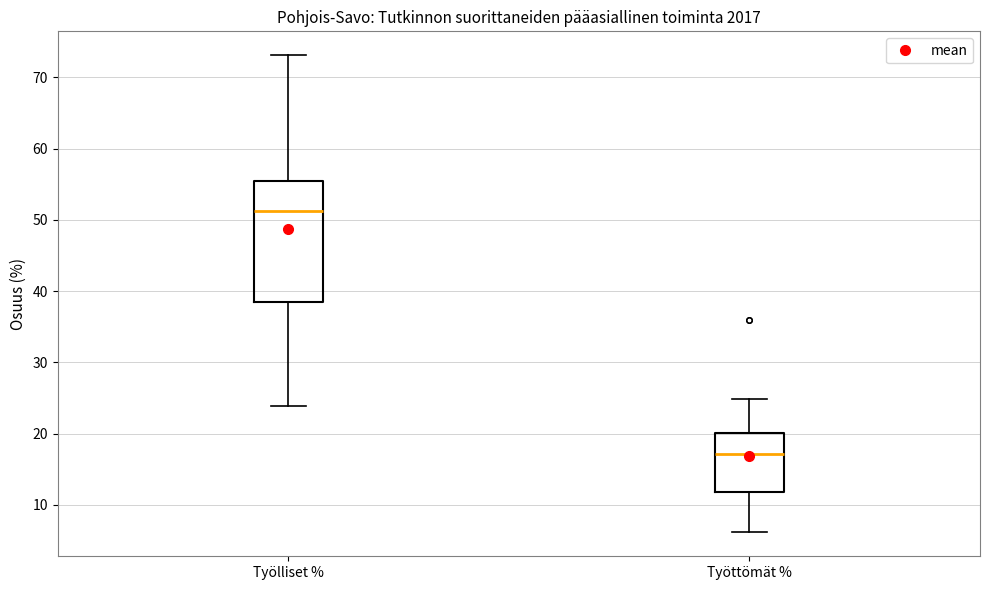

Reading left to right, transcribe this box plot: for each box, give where its median line is, the range the box spans, and where its two whiskers end, as read against the y-axis. The values are not printed on the chart, so give them approximately, as read against the axis.

Työlliset %: median 51, box 38 to 55, whiskers 24 to 73
Työttömät %: median 17, box 12 to 20, whiskers 6 to 25